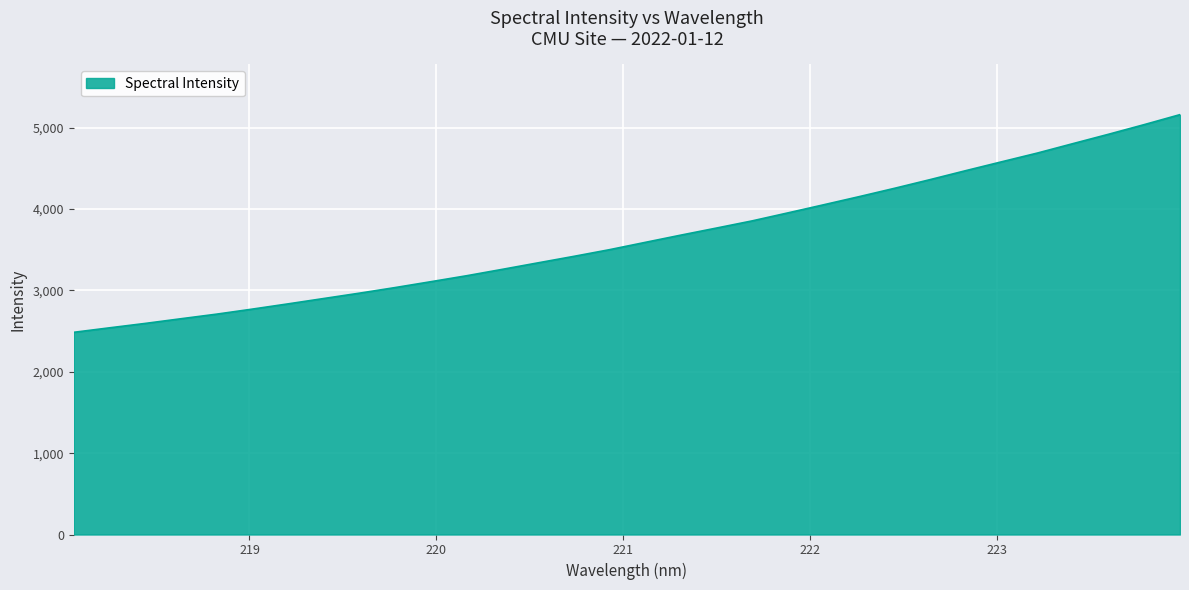

What is the difference between the maximum and minimum values?

2676.0